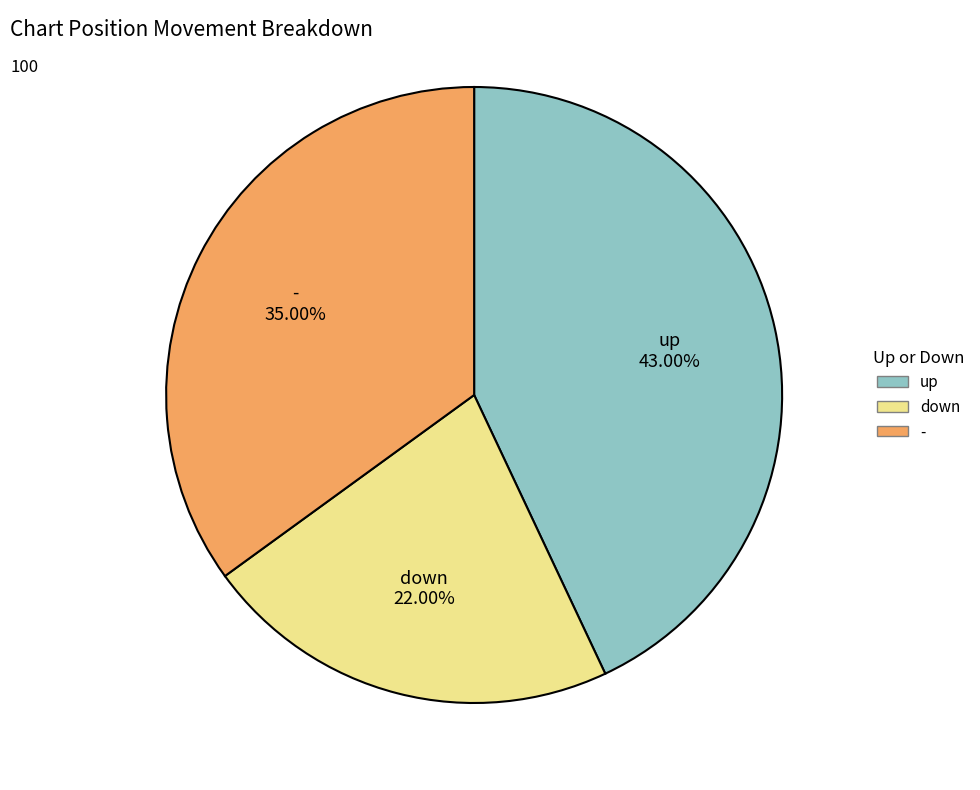

To the nearest percent, what portion does up represent?

43%